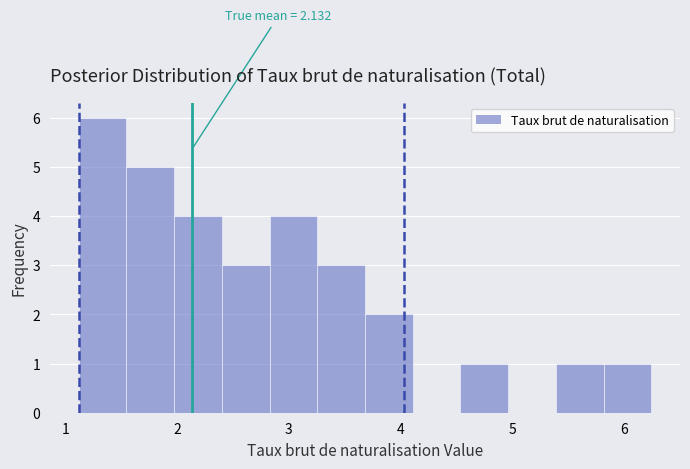

Which range on the x-axis has the tallest bar?

1.1 to 1.5